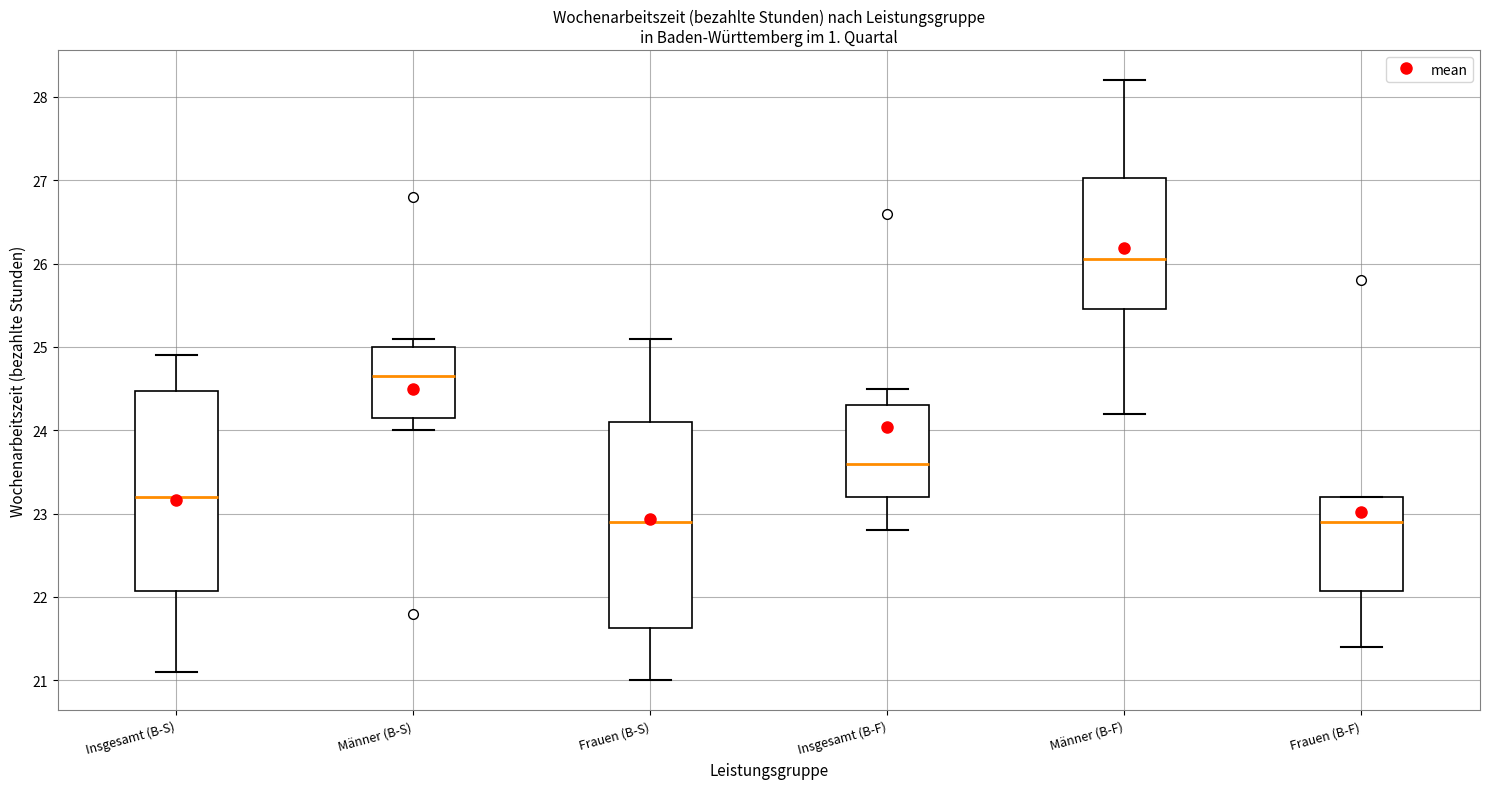

Which box has the highest median line?

Männer (B-F)